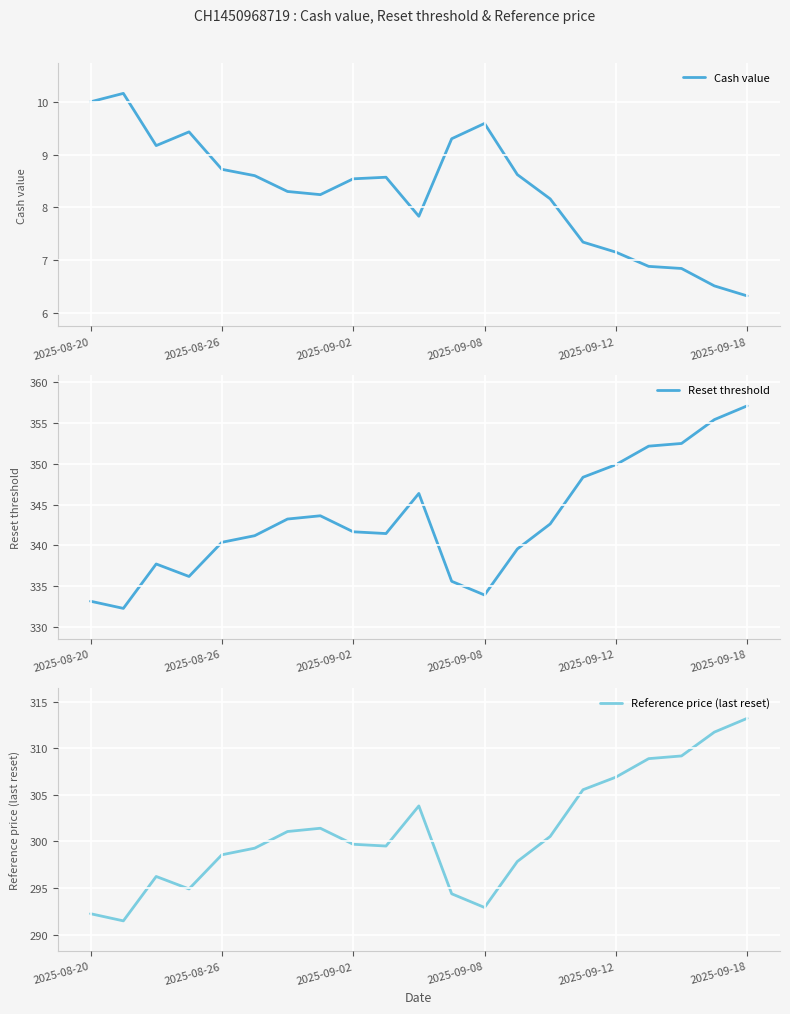

True or false: Reset threshold has more than 2 interior local peaks.

True